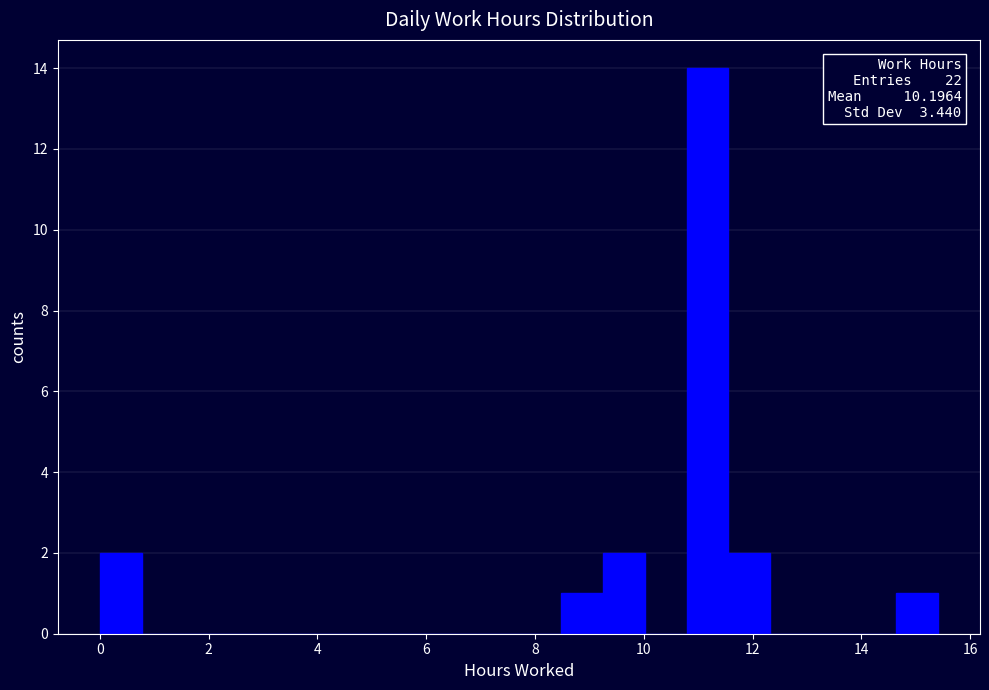

Around what value on the x-axis is the tallest bar? Give the approximate position of its centre, as read against the axis.

11.2